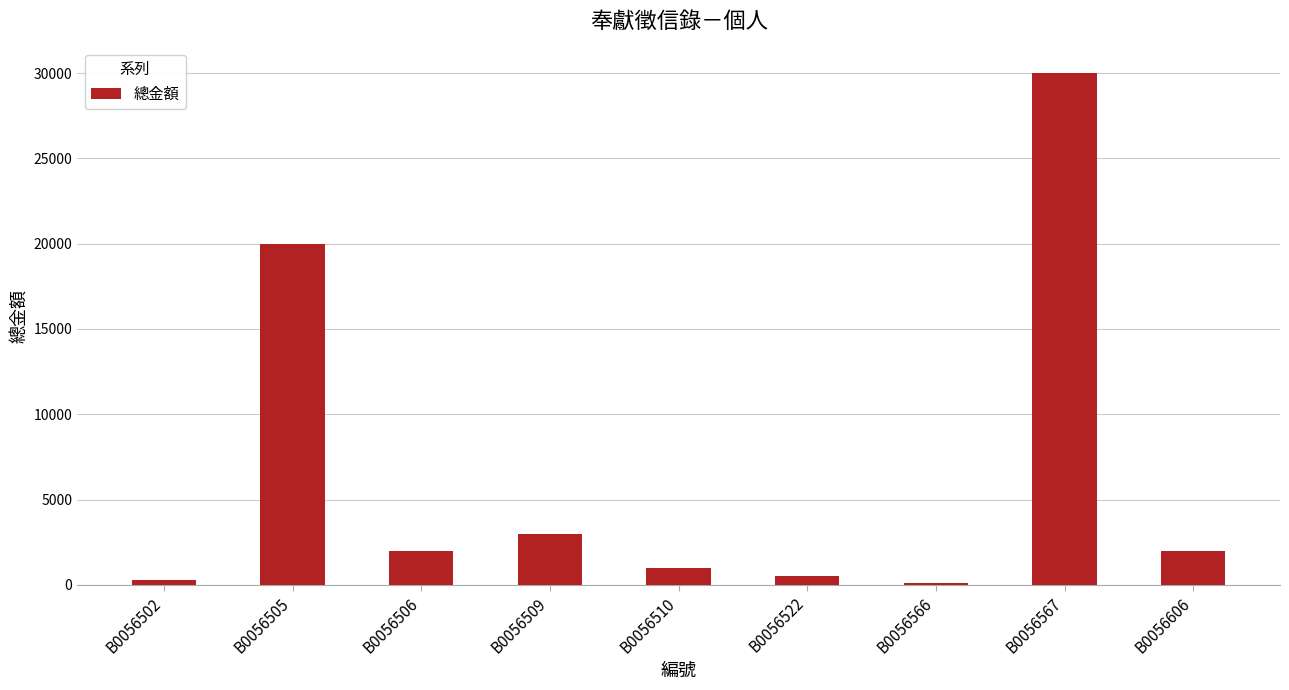

Where is the data nearest to the value 15050?

B0056505